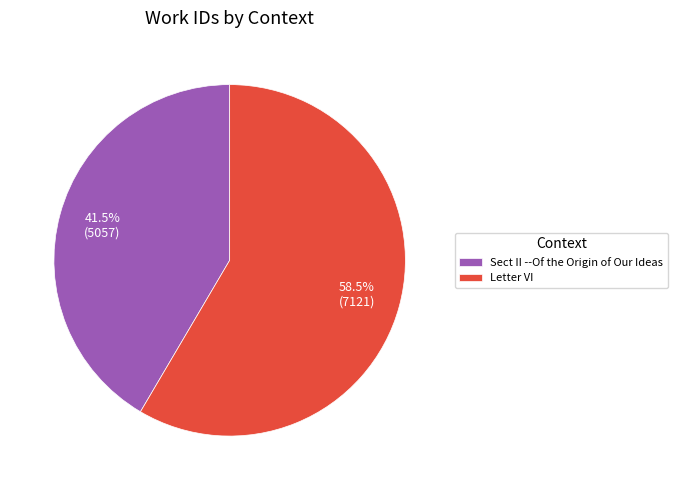

Which category has the biggest portion of the pie?

Letter VI